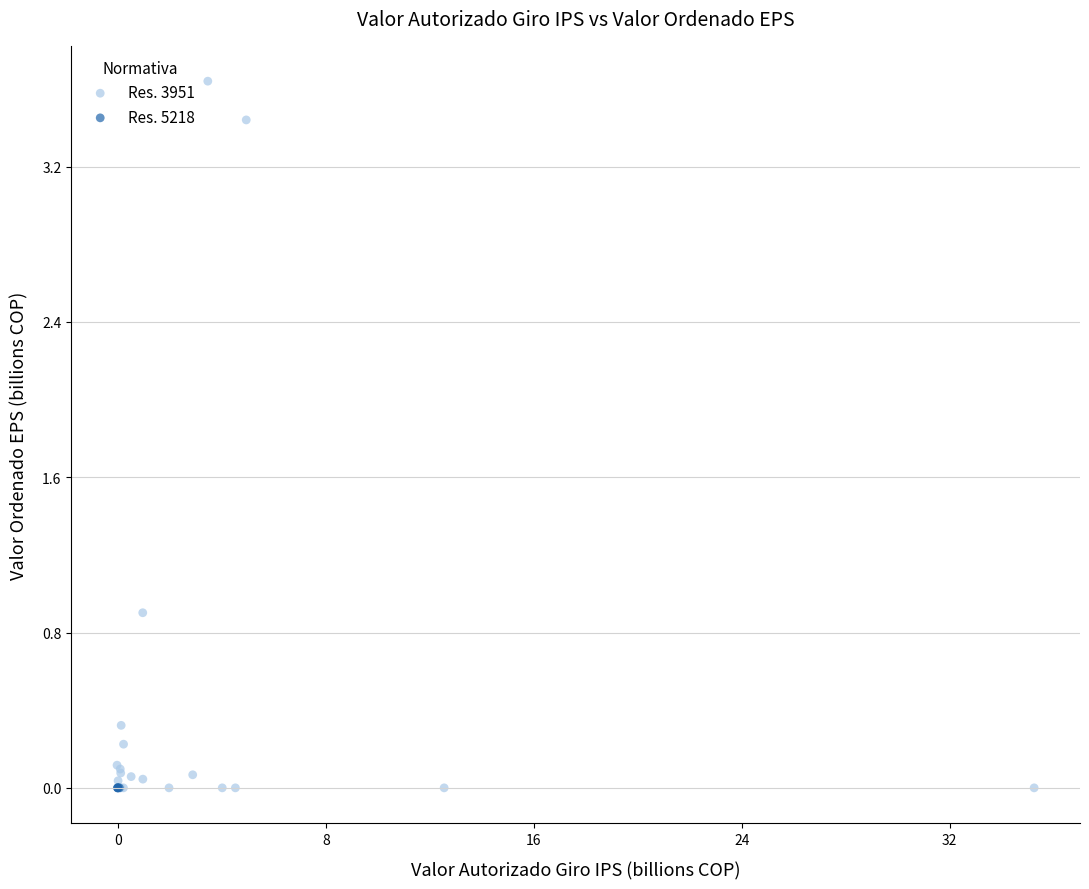

Which series reaches the maximum Y coordinate?

Res. 3951